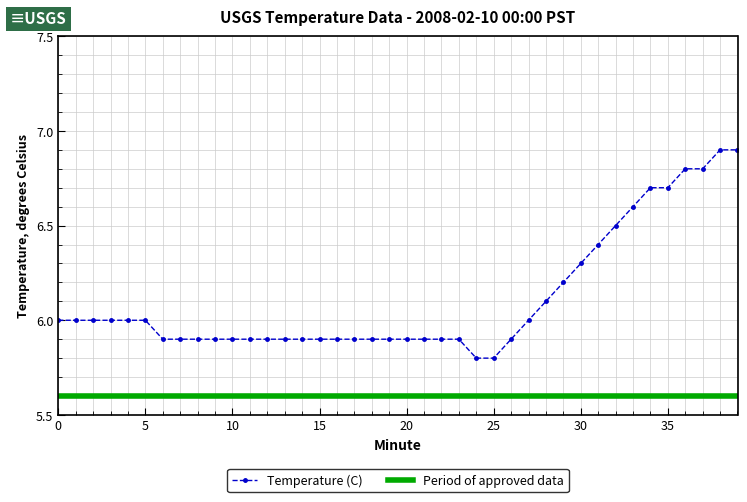

What is the greatest value displayed?

6.9